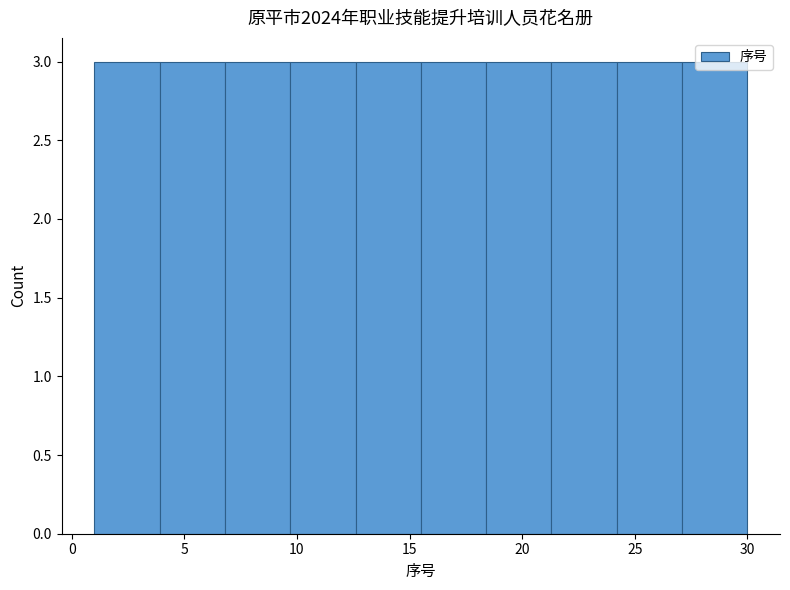

What is the height of the bar covering 18.4 to 21.3 on the x-axis? Neither the bar edges nor the heights are printed on the chart, so give them approximately, as read against the axes.

3